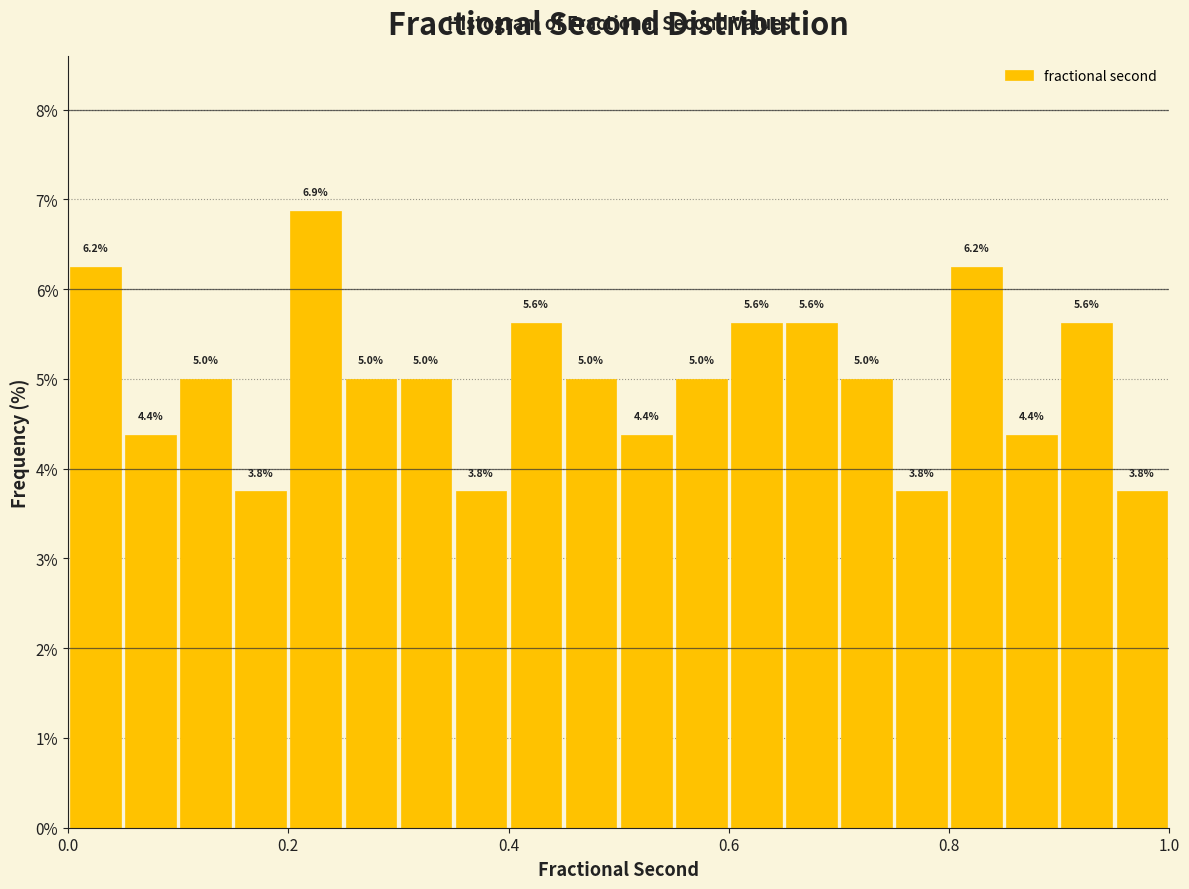

Around what value on the x-axis is the tallest bar? Give the approximate position of its centre, as read against the axis.

0.22